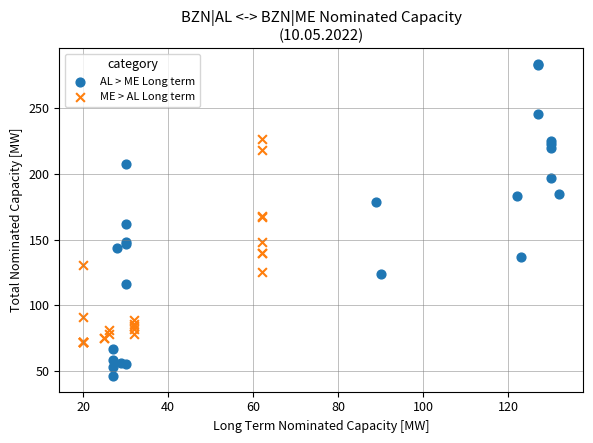

Which series contains the lowest Y value?

AL > ME Long term